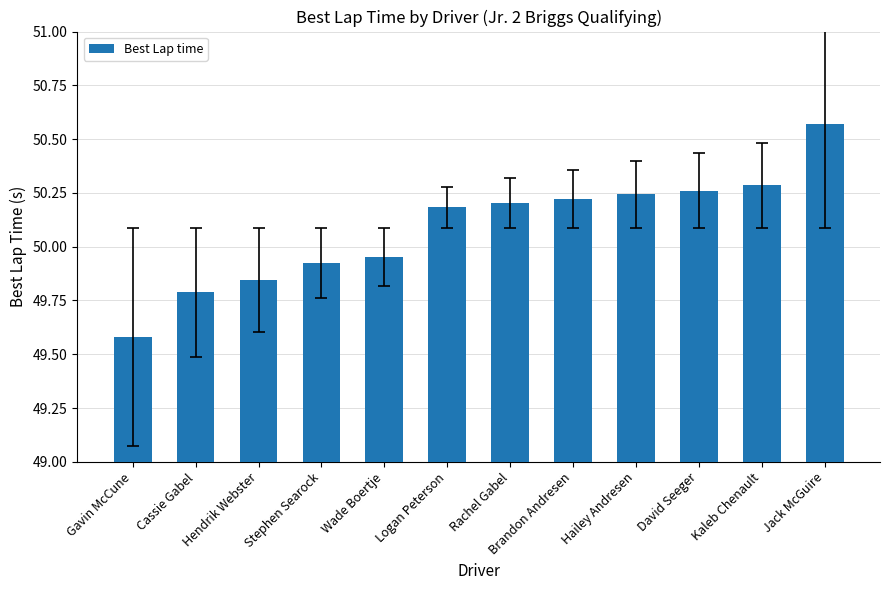

What is the label of the 7th bar from the left?

Rachel Gabel